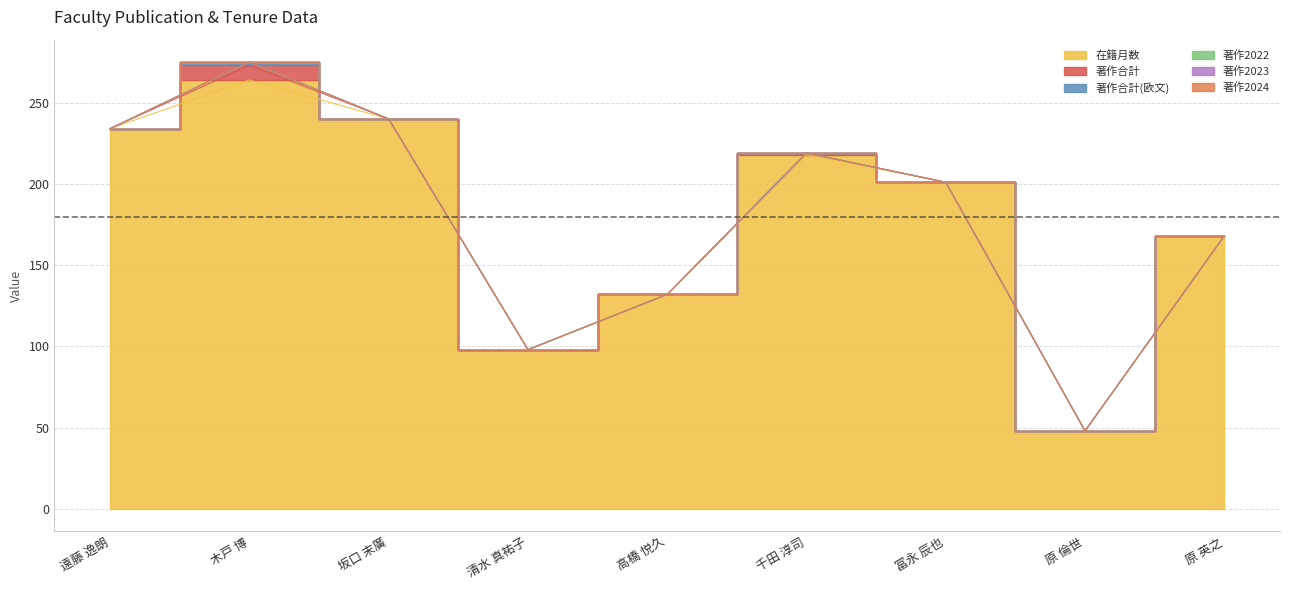

Which series changed the most between 原 倫世 and 原 英之?

在籍月数